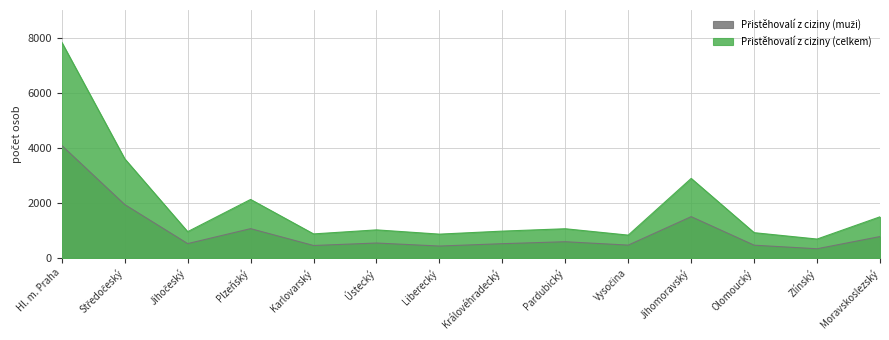

What is the sum of the Přistěhovalí z ciziny (celkem) values at Olomoucký and Karlovarský?

1795